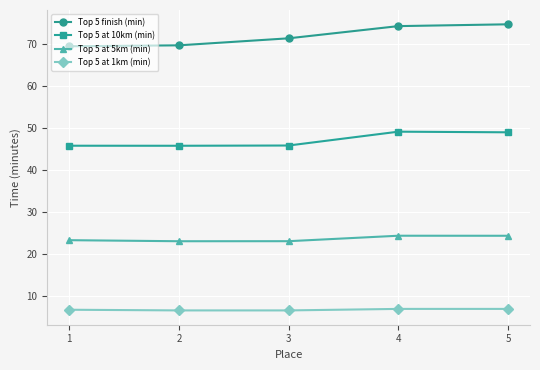

List the series in order of their overall mean, highest first.

Top 5 finish (min), Top 5 at 10km (min), Top 5 at 5km (min), Top 5 at 1km (min)